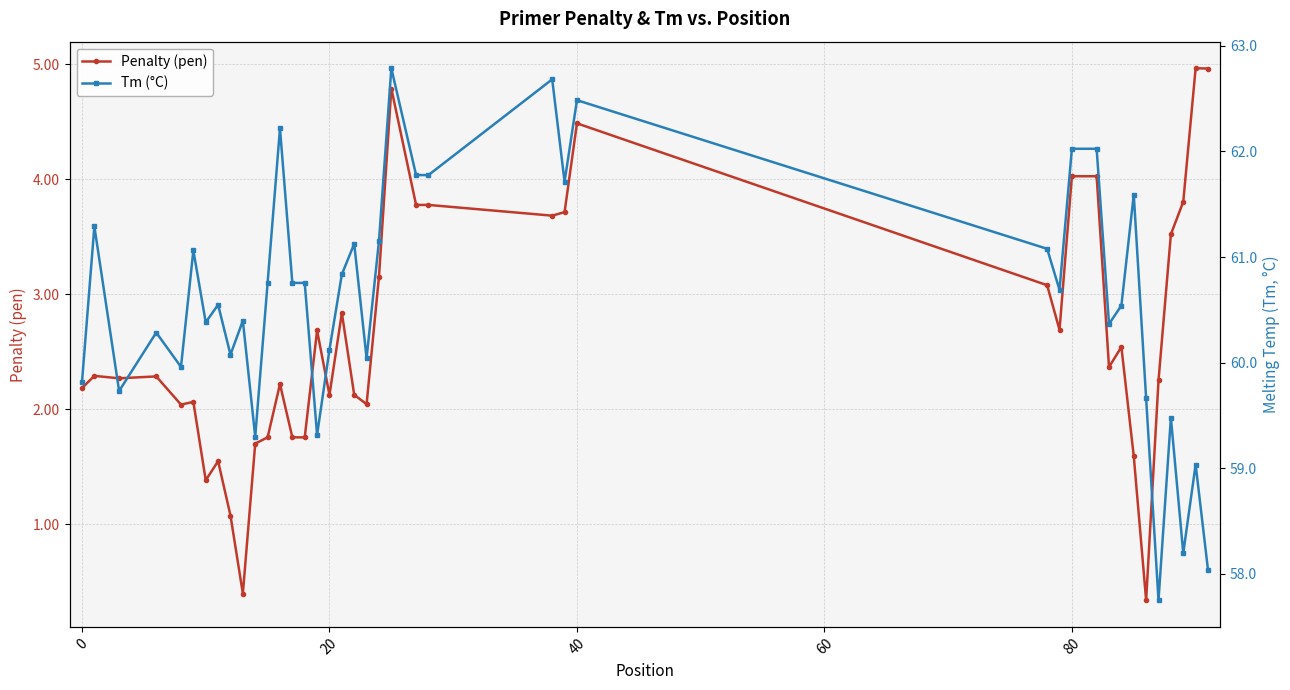

Is this an area chart (filled region under the line)?

No